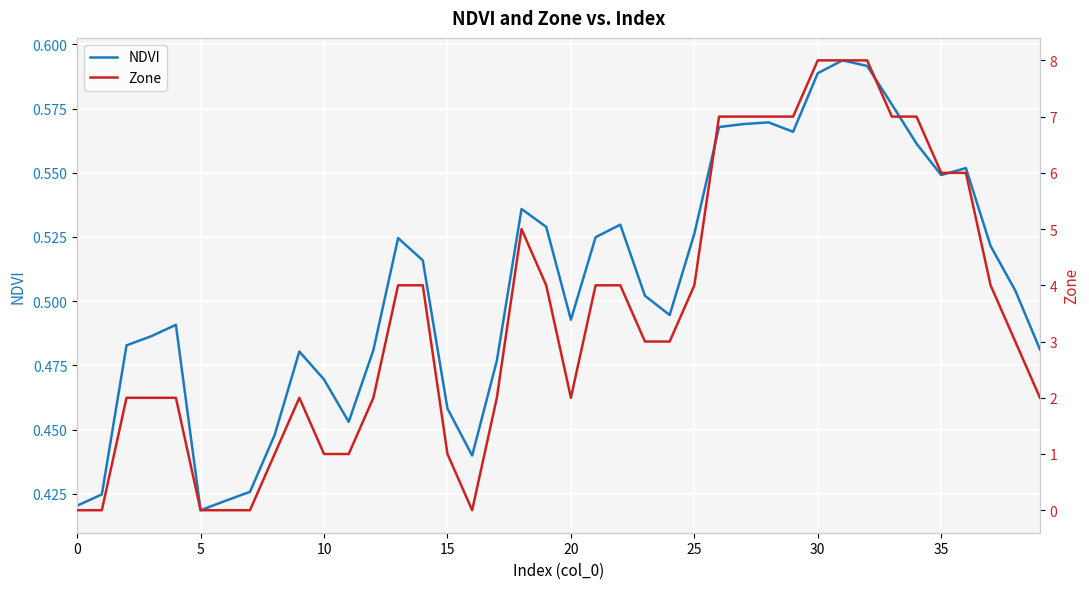

Where do NDVI and Zone first cross each other?

5 and 10